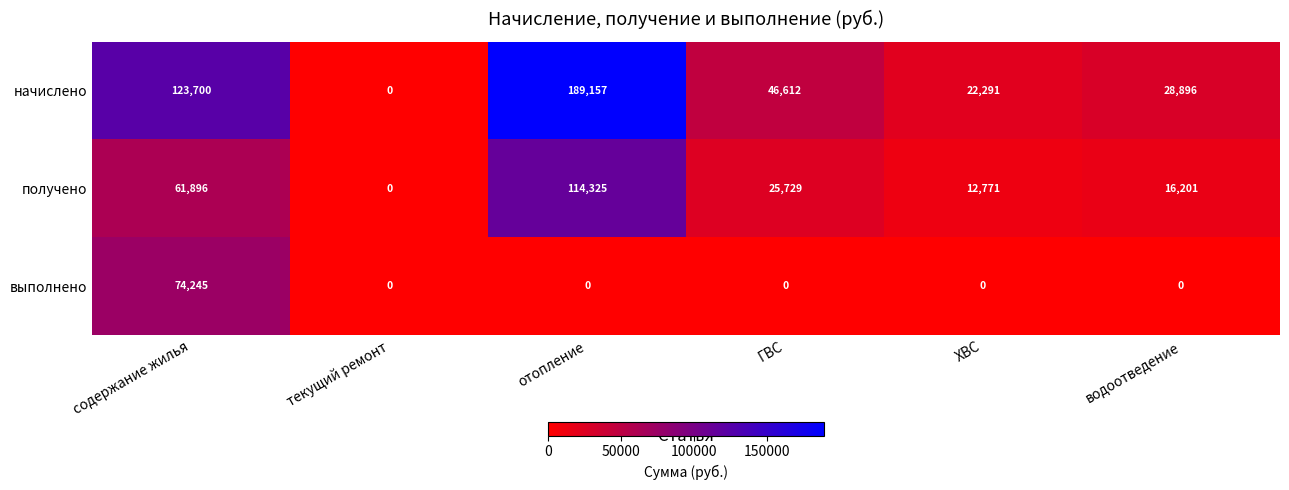

What is the greatest value displayed?

189157